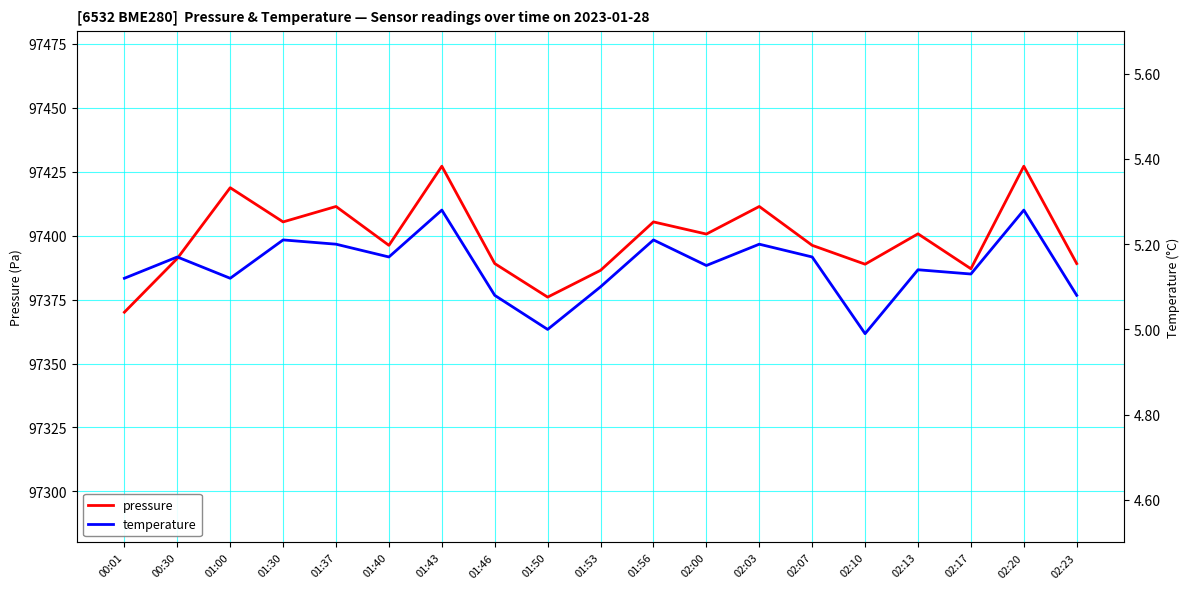

What is the maximum value shown in the chart?

97427.2